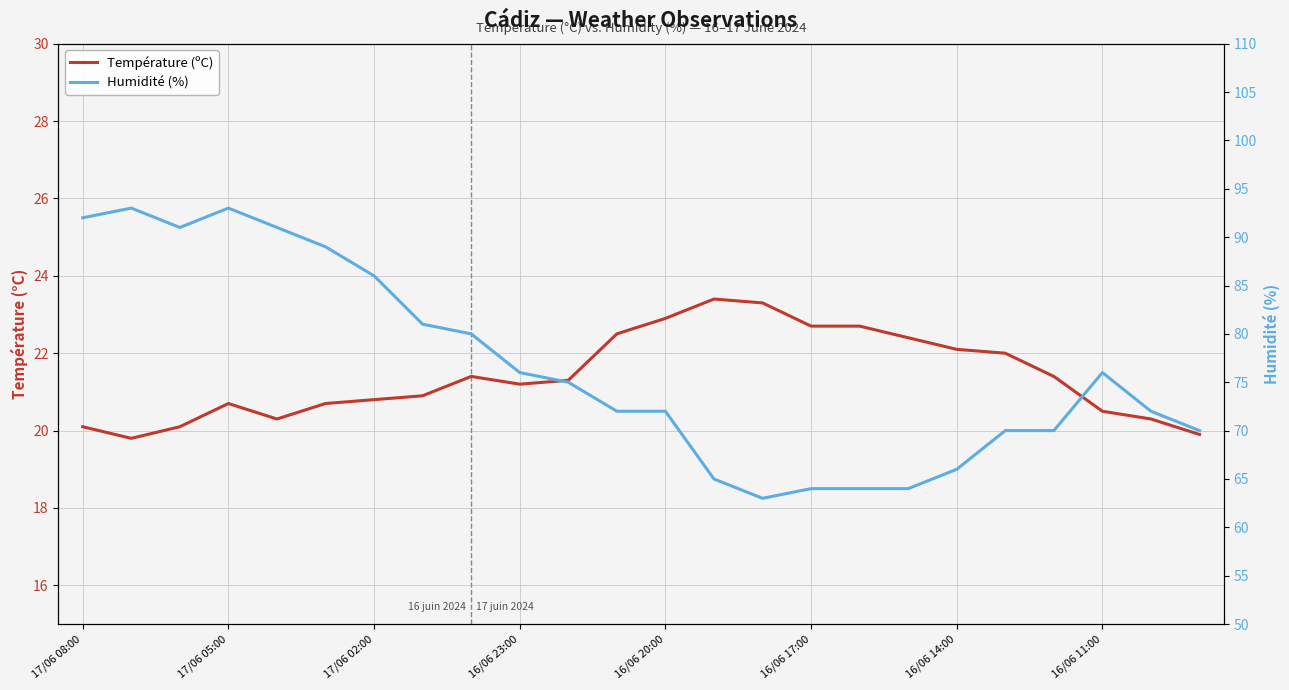

Where does the Température (ºC) series first go above 21?

8